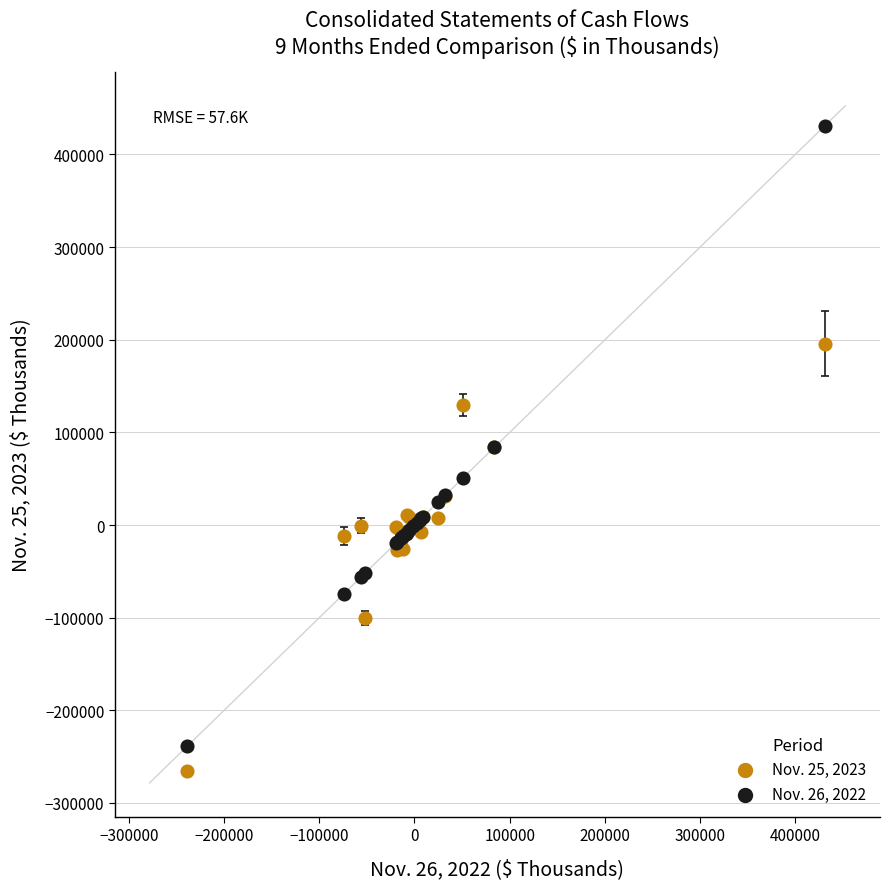

What is the X range (max minus min) for the scatter plot?

669879